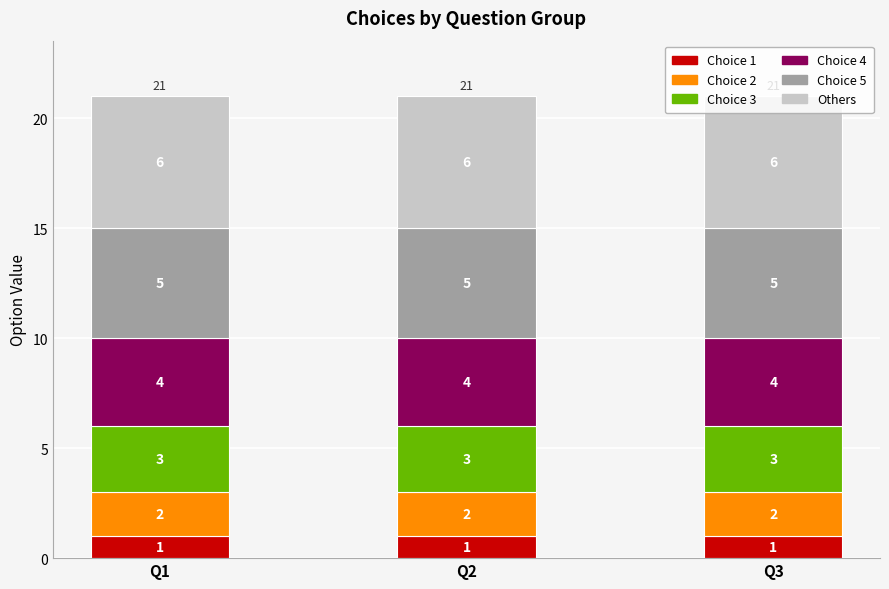

Are the bars horizontal?

No